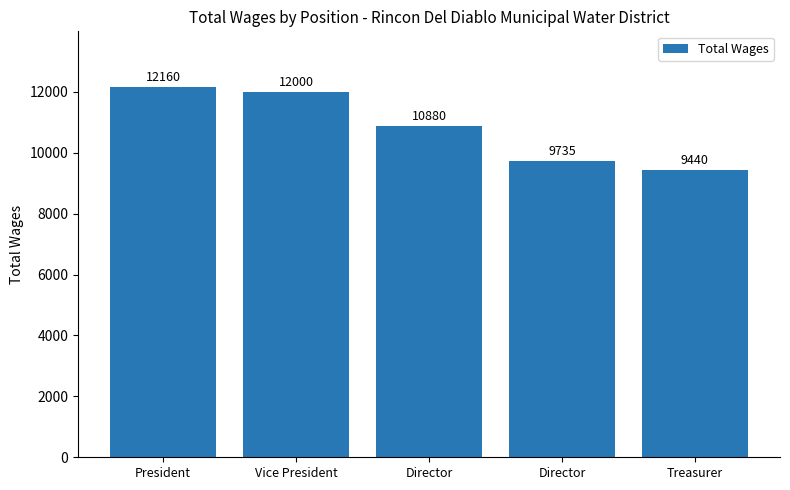

At which label does the data first exceed 10880?

President